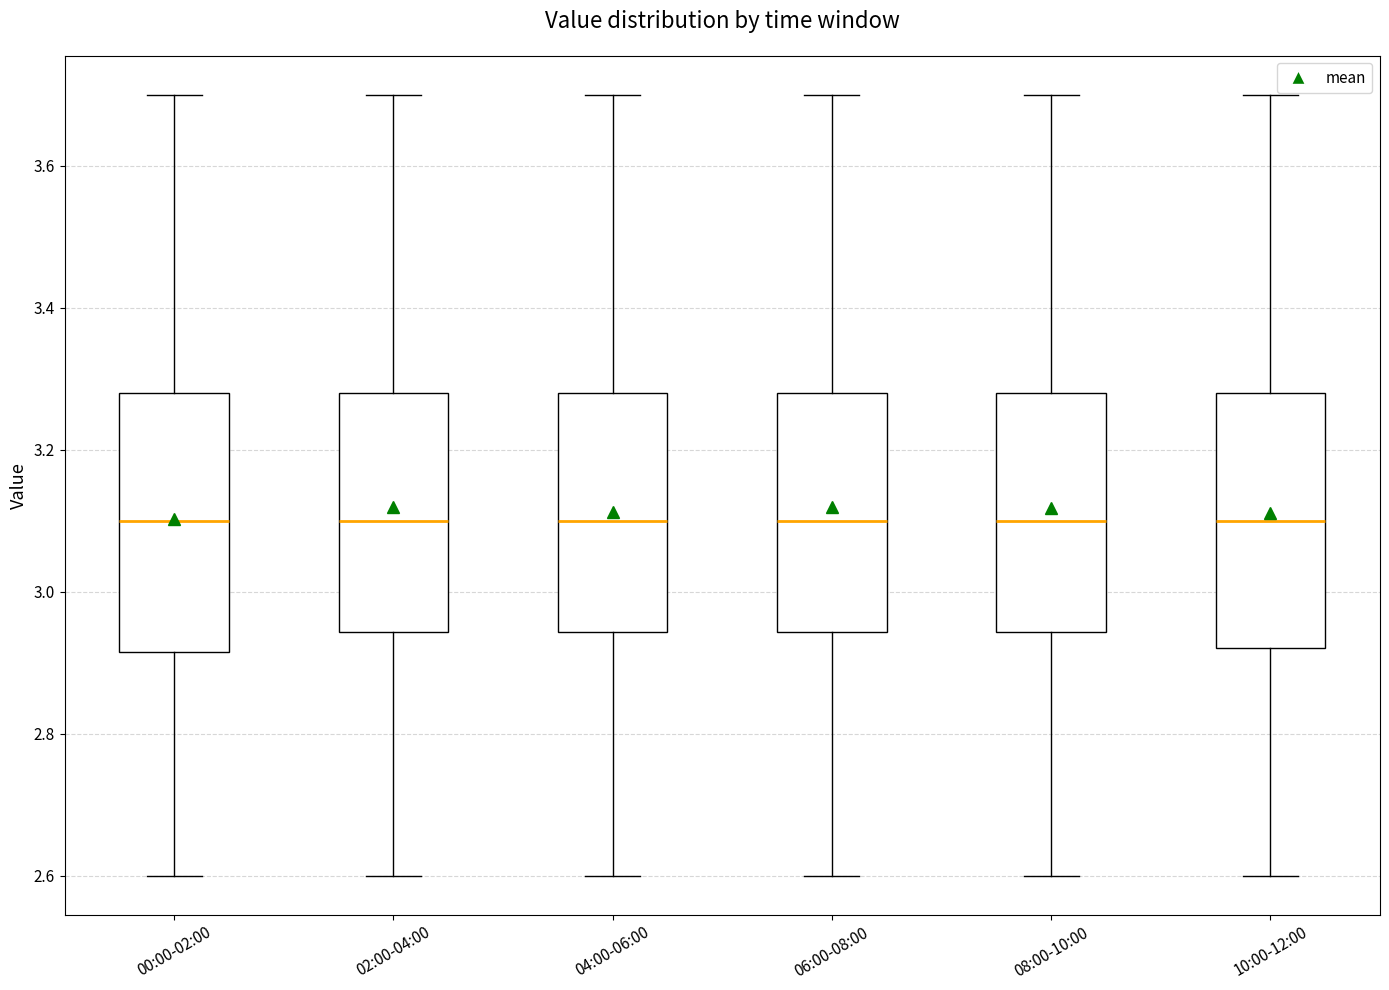

Reading left to right, read every box against the y-axis: the position of its median line, the range the box covers, and the ends of its whiskers. The values are not printed on the chart, so give them approximately, as read against the axis.

00:00-02:00: median 3.10, box 2.92 to 3.28, whiskers 2.60 to 3.70
02:00-04:00: median 3.10, box 2.94 to 3.28, whiskers 2.60 to 3.70
04:00-06:00: median 3.10, box 2.94 to 3.28, whiskers 2.60 to 3.70
06:00-08:00: median 3.10, box 2.94 to 3.28, whiskers 2.60 to 3.70
08:00-10:00: median 3.10, box 2.94 to 3.28, whiskers 2.60 to 3.70
10:00-12:00: median 3.10, box 2.92 to 3.28, whiskers 2.60 to 3.70